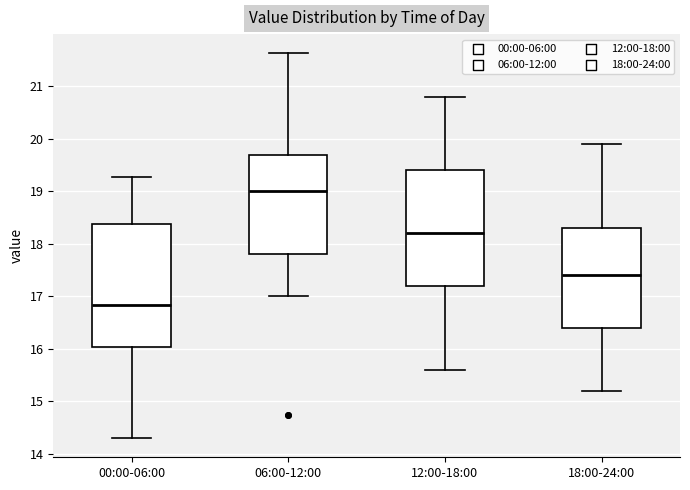

Reading left to right, transcribe this box plot: for each box, give where its median line is, the range the box spans, and where its two whiskers end, as read against the y-axis. The values are not printed on the chart, so give them approximately, as read against the axis.

00:00-06:00: median 16.8, box 16.0 to 18.4, whiskers 14.3 to 19.3
06:00-12:00: median 19.0, box 17.8 to 19.7, whiskers 17.0 to 21.6
12:00-18:00: median 18.2, box 17.2 to 19.4, whiskers 15.6 to 20.8
18:00-24:00: median 17.4, box 16.4 to 18.3, whiskers 15.2 to 19.9